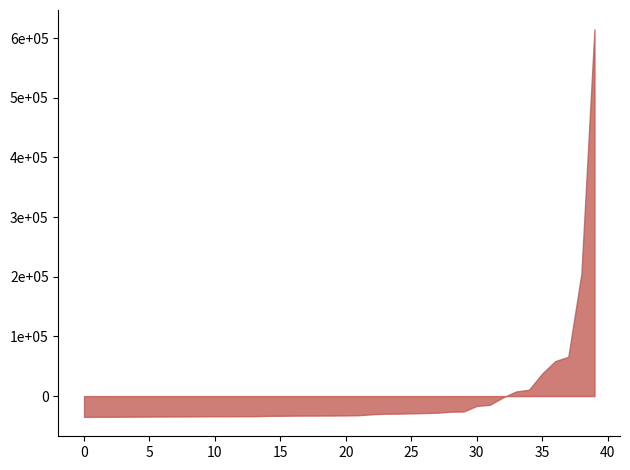

Does the chart display data point markers on the line(s)?

No